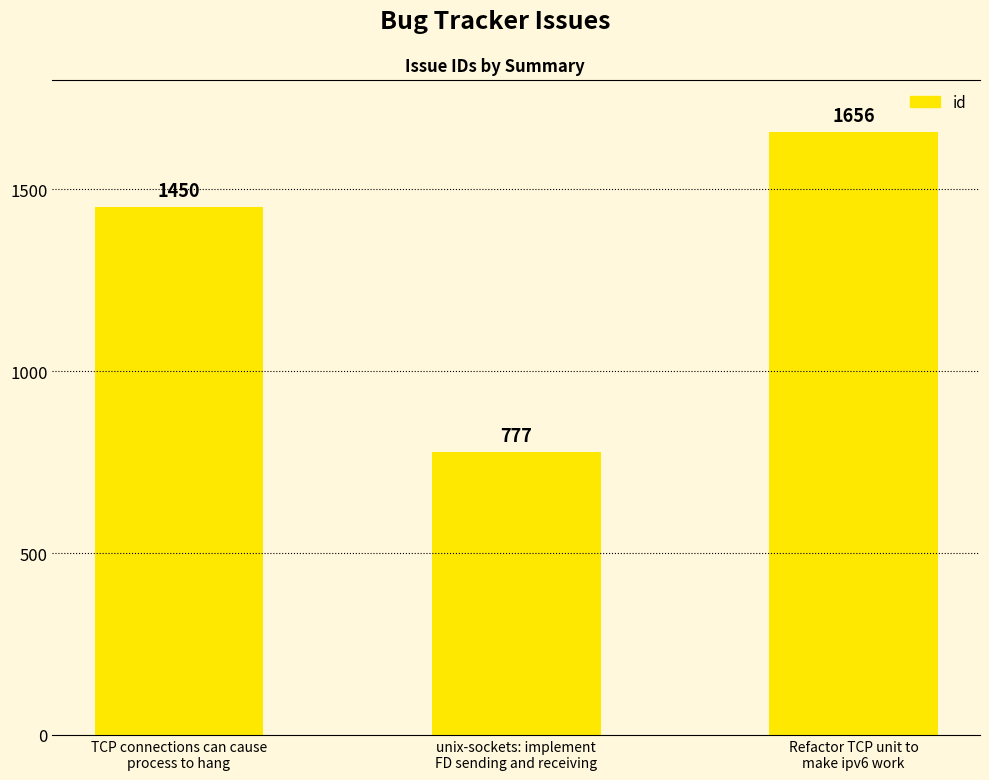

List the labels in order of value, smallest first.

unix-sockets: implement
FD sending and receiving, TCP connections can cause
process to hang, Refactor TCP unit to
make ipv6 work